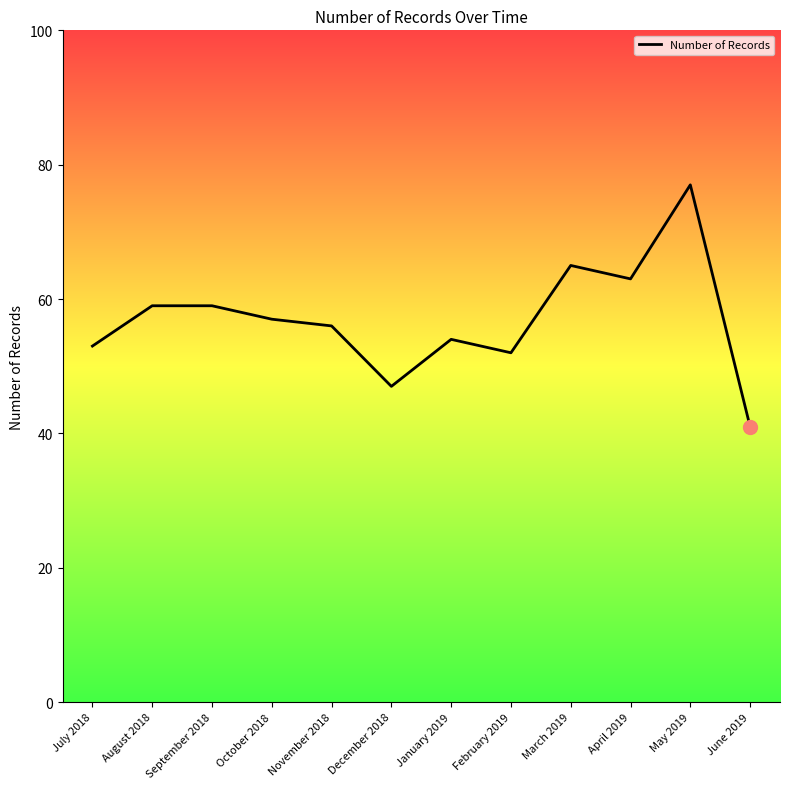

Is this an area chart (filled region under the line)?

No